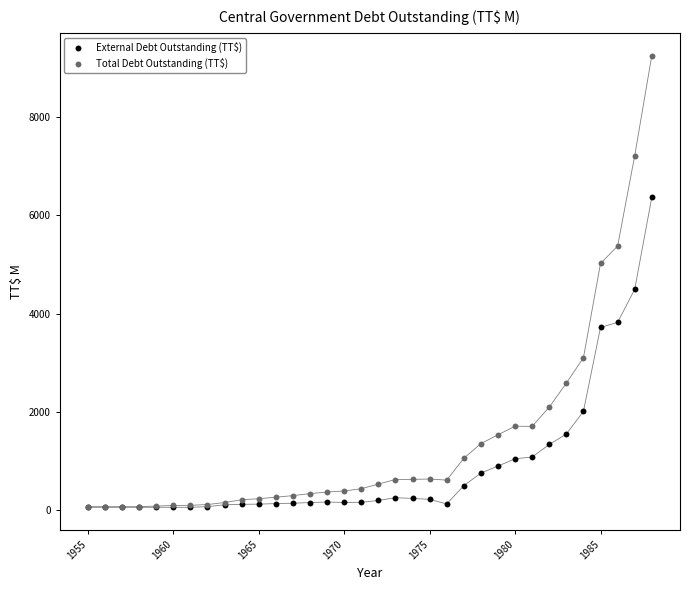

Which series has the largest Y range (max minus min)?

Total Debt Outstanding (TT$)